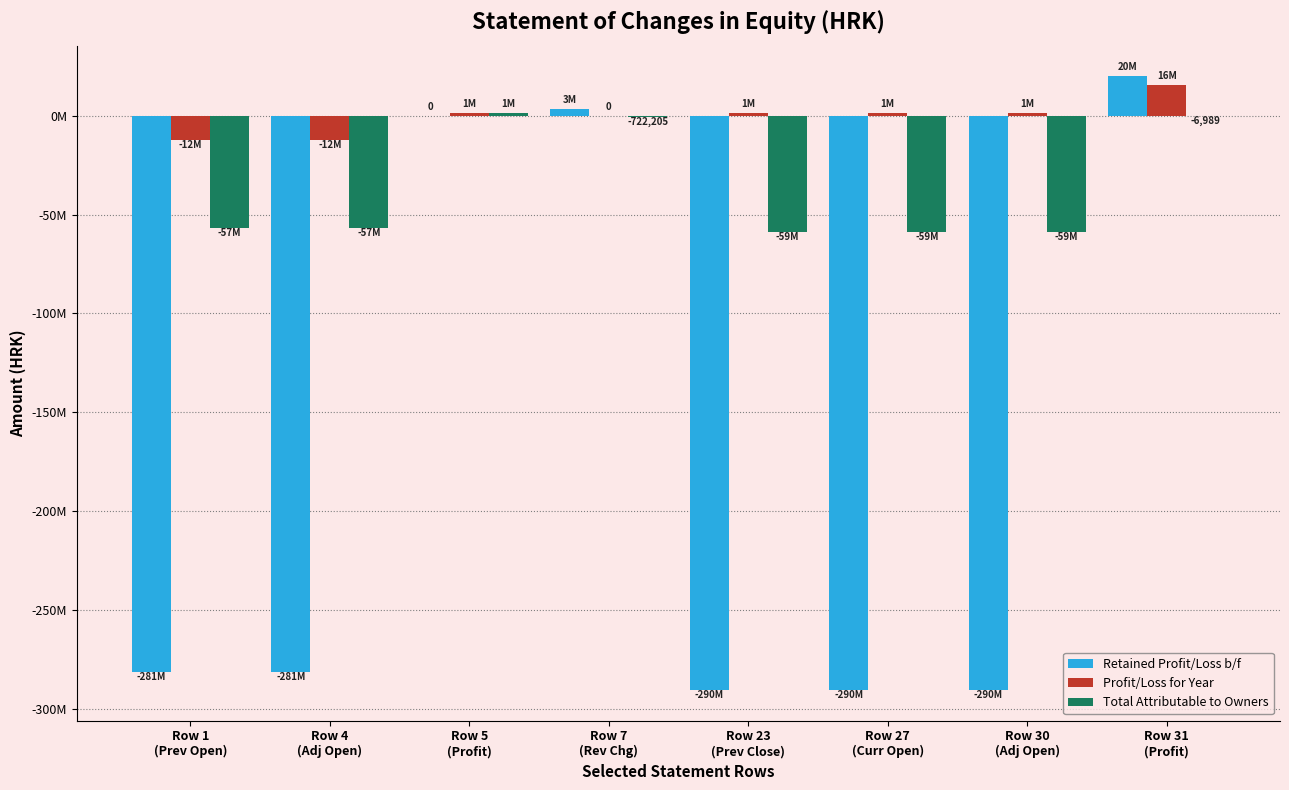

Which has a higher value, Row 27
(Curr Open) or Row 4
(Adj Open)?

Row 4
(Adj Open)